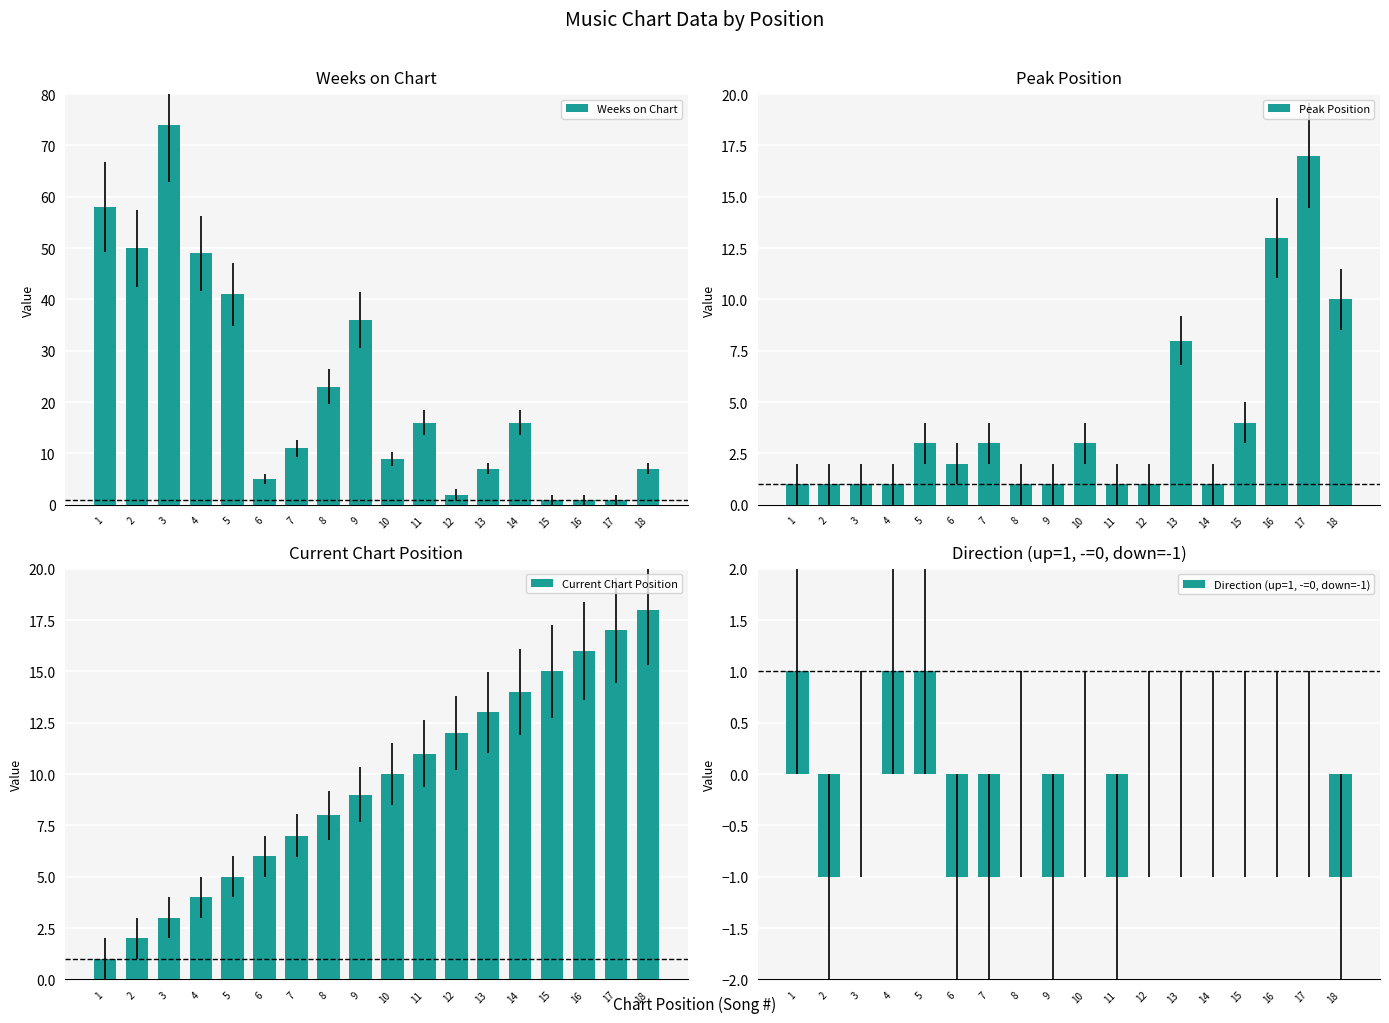

At which label is Weeks on Chart closest to 37?

9